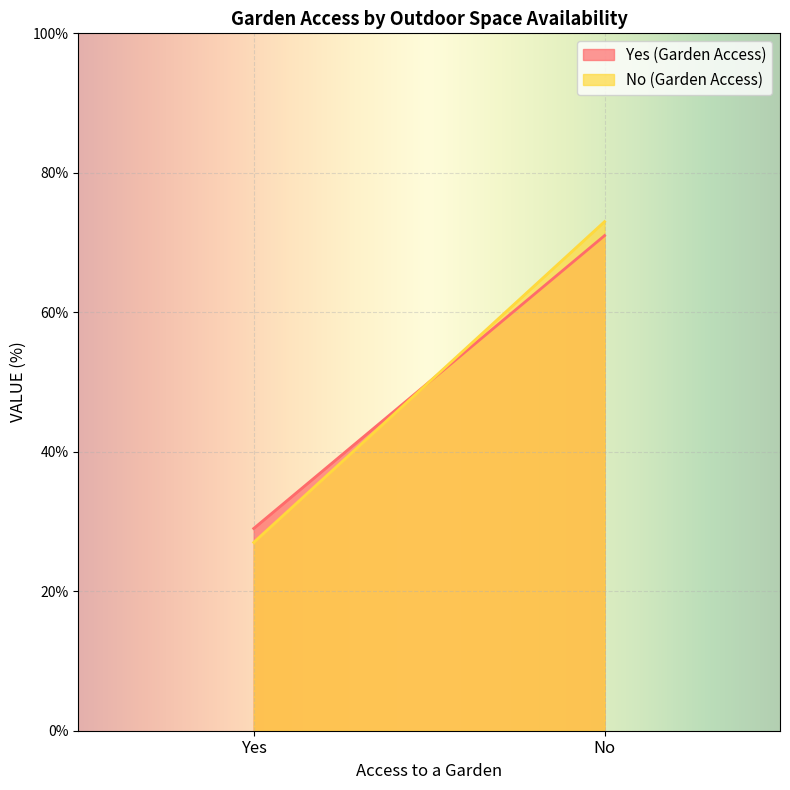

Which category has the lowest value in the No (Garden Access) series?

Yes